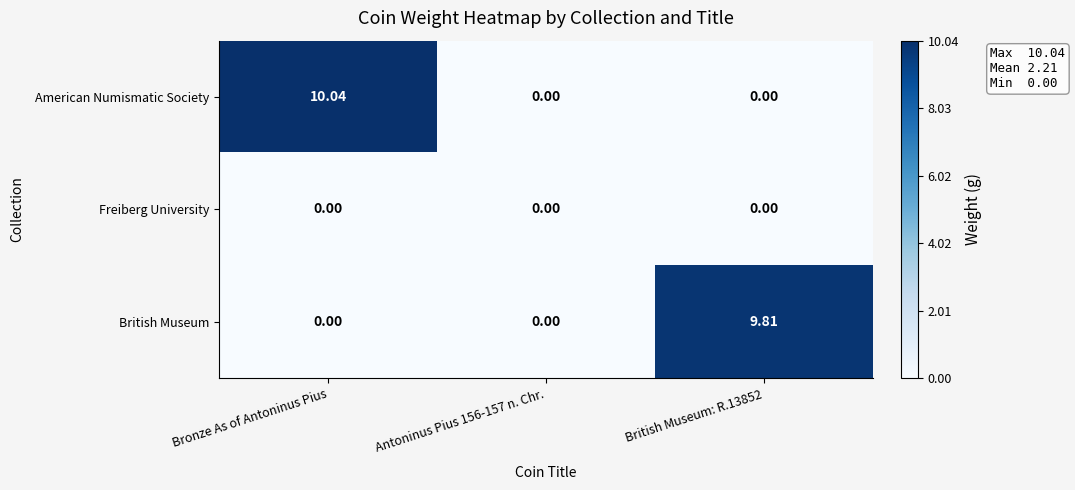

Which series has the widest spread of values?

American Numismatic Society